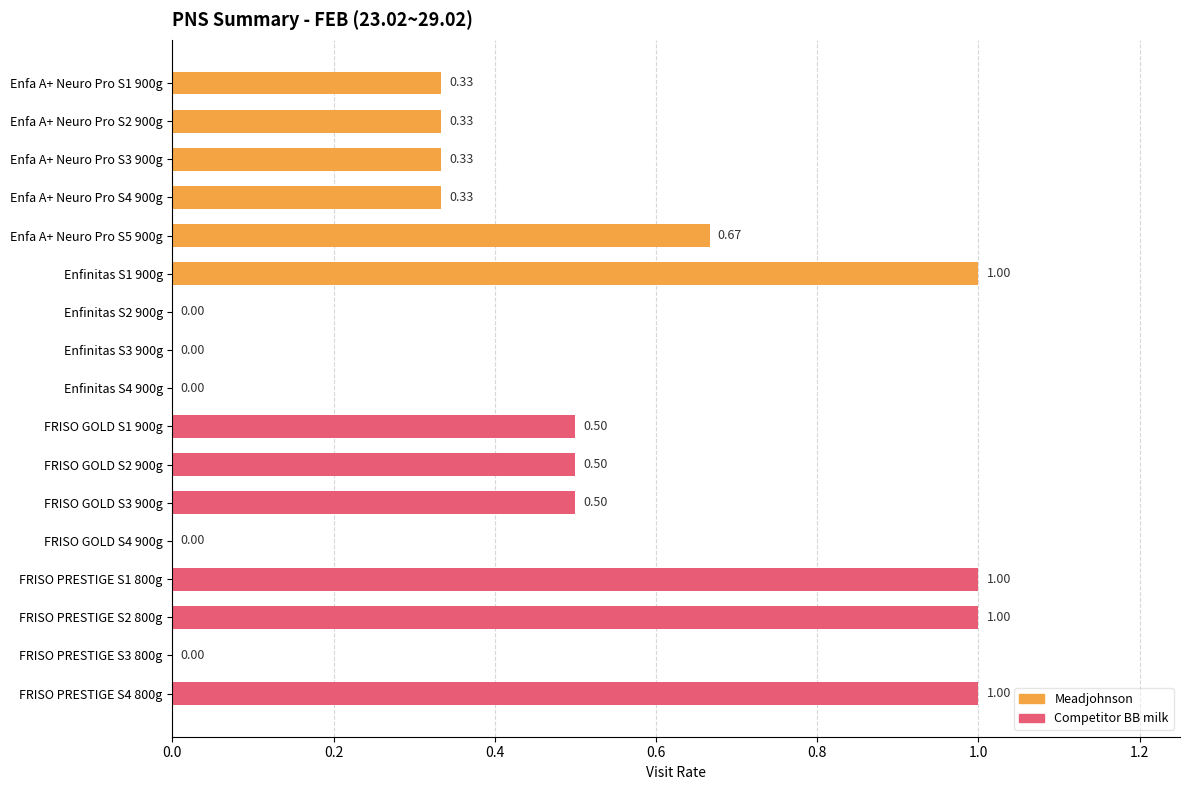

What is the sum of the values at FRISO PRESTIGE S3 800g and FRISO PRESTIGE S2 800g?

1.0